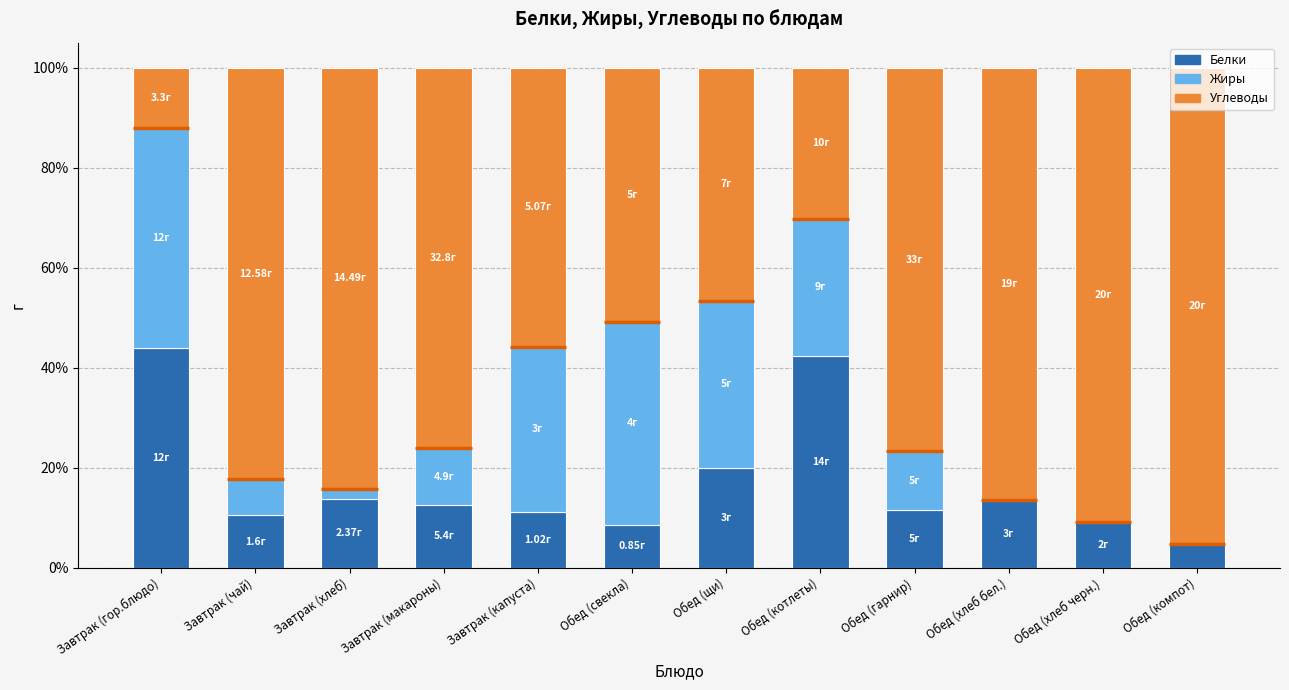

What is the total value across all series at Обед (котлеты)?

100.0